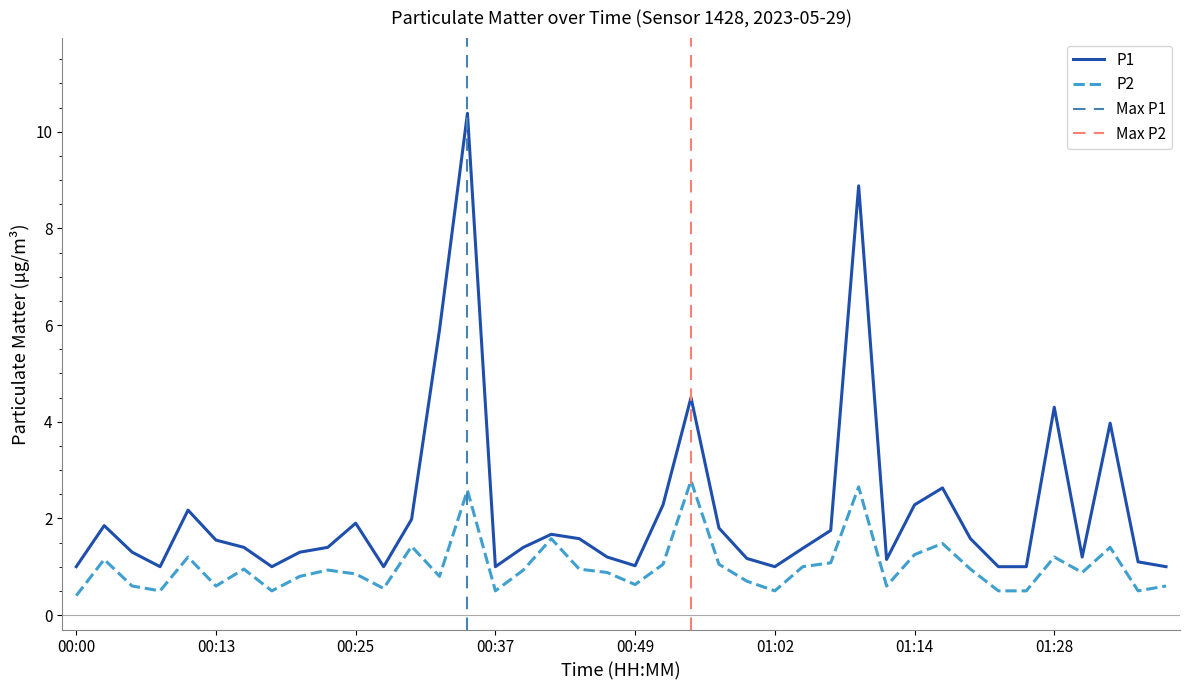

Is the value of P1 at 01:12 greater than the value of P2 at 00:40?

Yes